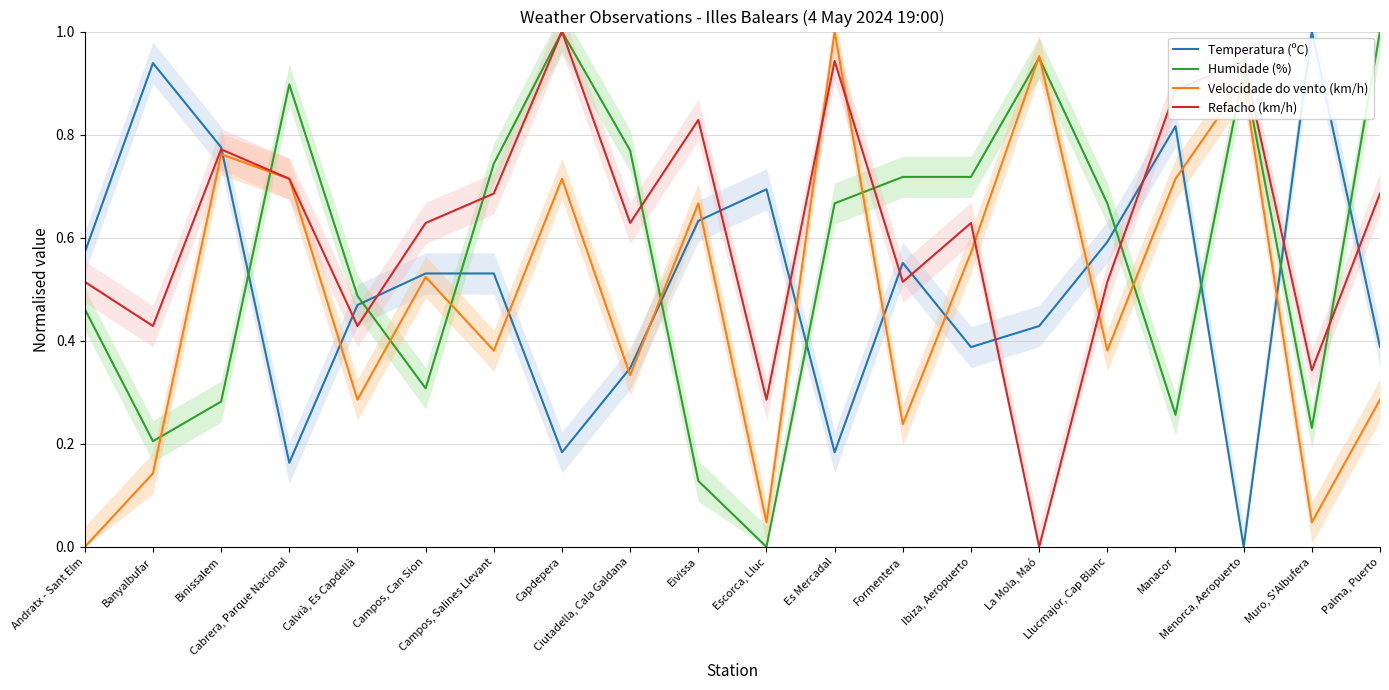

Reading left to right, list all the values displayed in this chart.

Temperatura (ºC): Andratx - Sant Elm=0.6	Banyalbufar=0.9	Binissalem=0.8	Cabrera, Parque Nacional=0.2	Calvià, Es Capdellà=0.5	Campos, Can Sion=0.5	Campos, Salines Llevant=0.5	Capdepera=0.2	Ciutadella, Cala Galdana=0.3	Eivissa=0.6	Escorca, Lluc=0.7	Es Mercadal=0.2	Formentera=0.6	Ibiza, Aeropuerto=0.4	La Mola, Maó=0.4	Llucmajor, Cap Blanc=0.6	Manacor=0.8	Menorca, Aeropuerto=0.0	Muro, S'Albufera=1.0	Palma, Puerto=0.4
Humidade (%): Andratx - Sant Elm=0.5	Banyalbufar=0.2	Binissalem=0.3	Cabrera, Parque Nacional=0.9	Calvià, Es Capdellà=0.5	Campos, Can Sion=0.3	Campos, Salines Llevant=0.7	Capdepera=1.0	Ciutadella, Cala Galdana=0.8	Eivissa=0.1	Escorca, Lluc=0.0	Es Mercadal=0.7	Formentera=0.7	Ibiza, Aeropuerto=0.7	La Mola, Maó=0.9	Llucmajor, Cap Blanc=0.7	Manacor=0.3	Menorca, Aeropuerto=0.9	Muro, S'Albufera=0.2	Palma, Puerto=1.0
Velocidade do vento (km/h): Andratx - Sant Elm=0.0	Banyalbufar=0.1	Binissalem=0.8	Cabrera, Parque Nacional=0.7	Calvià, Es Capdellà=0.3	Campos, Can Sion=0.5	Campos, Salines Llevant=0.4	Capdepera=0.7	Ciutadella, Cala Galdana=0.3	Eivissa=0.7	Escorca, Lluc=0.0	Es Mercadal=1.0	Formentera=0.2	Ibiza, Aeropuerto=0.6	La Mola, Maó=1.0	Llucmajor, Cap Blanc=0.4	Manacor=0.7	Menorca, Aeropuerto=0.9	Muro, S'Albufera=0.0	Palma, Puerto=0.3
Refacho (km/h): Andratx - Sant Elm=0.5	Banyalbufar=0.4	Binissalem=0.8	Cabrera, Parque Nacional=0.7	Calvià, Es Capdellà=0.4	Campos, Can Sion=0.6	Campos, Salines Llevant=0.7	Capdepera=1.0	Ciutadella, Cala Galdana=0.6	Eivissa=0.8	Escorca, Lluc=0.3	Es Mercadal=0.9	Formentera=0.5	Ibiza, Aeropuerto=0.6	La Mola, Maó=0.0	Llucmajor, Cap Blanc=0.5	Manacor=0.9	Menorca, Aeropuerto=0.9	Muro, S'Albufera=0.3	Palma, Puerto=0.7